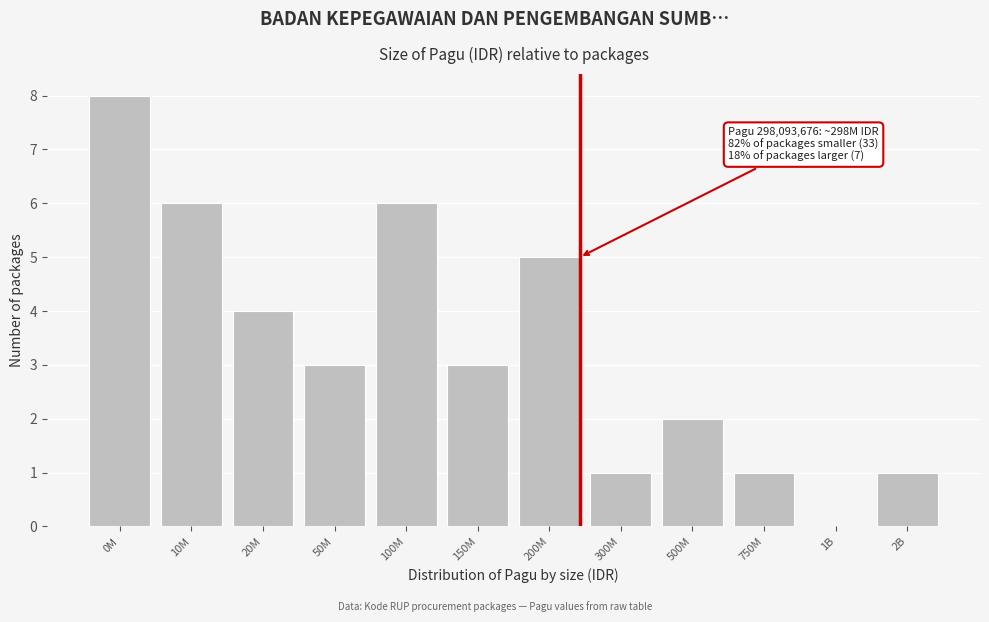

Reading right to left, list all the values displayed in this chart.

2B=1	1B=0	750M=1	500M=2	300M=1	200M=5	150M=3	100M=6	50M=3	20M=4	10M=6	0M=8